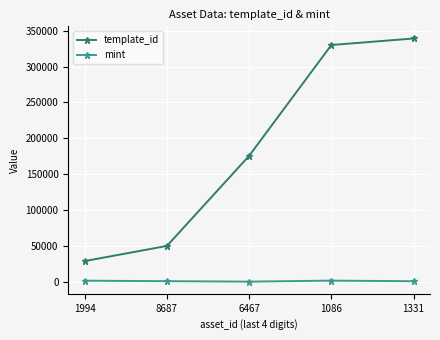

Which series has the largest total across all categories?

template_id